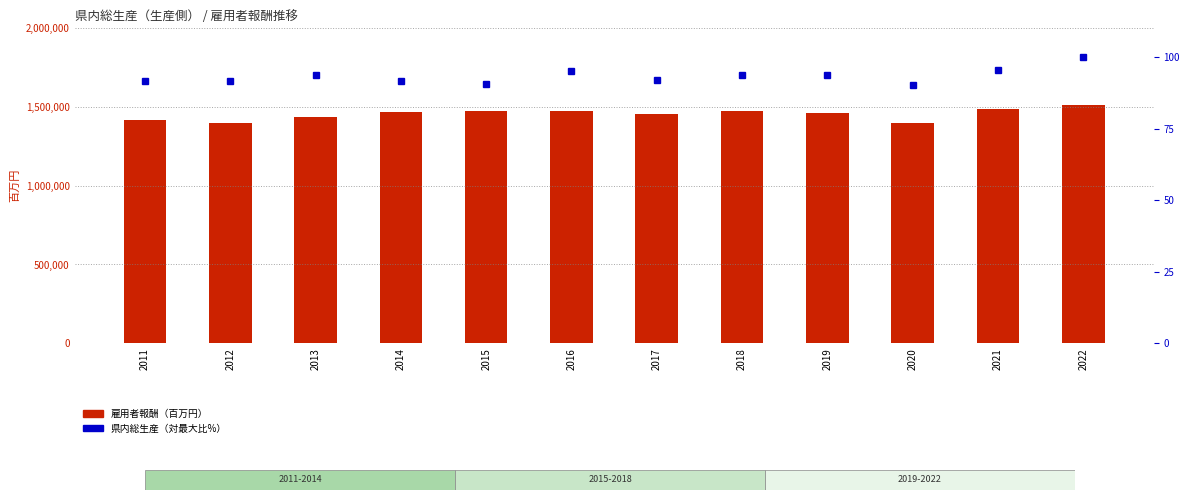

What is the greatest value displayed?

1516141.0